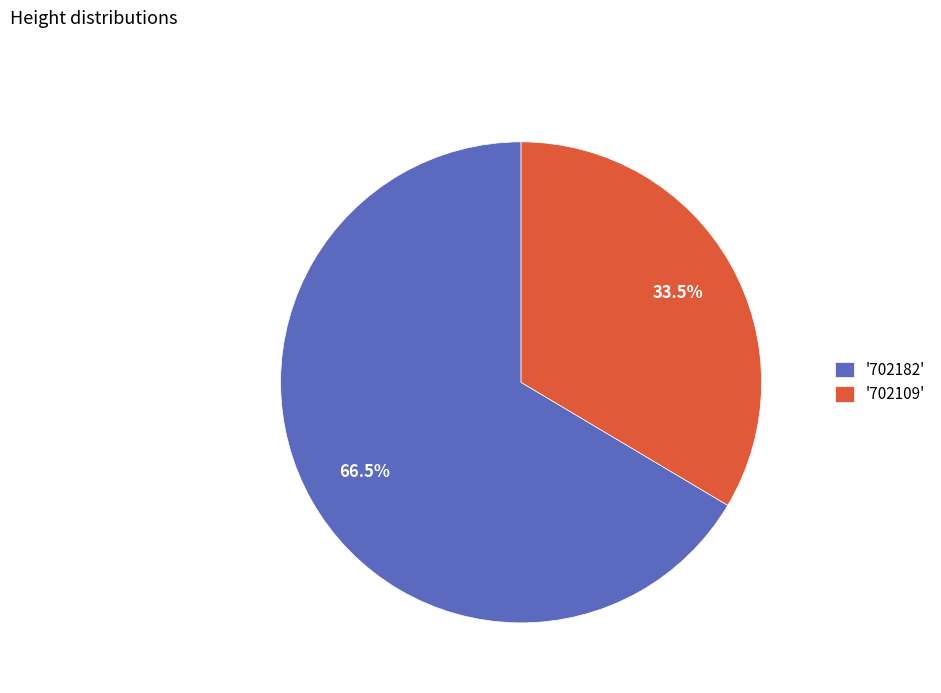

Which has a higher value, '702182' or '702109'?

'702182'